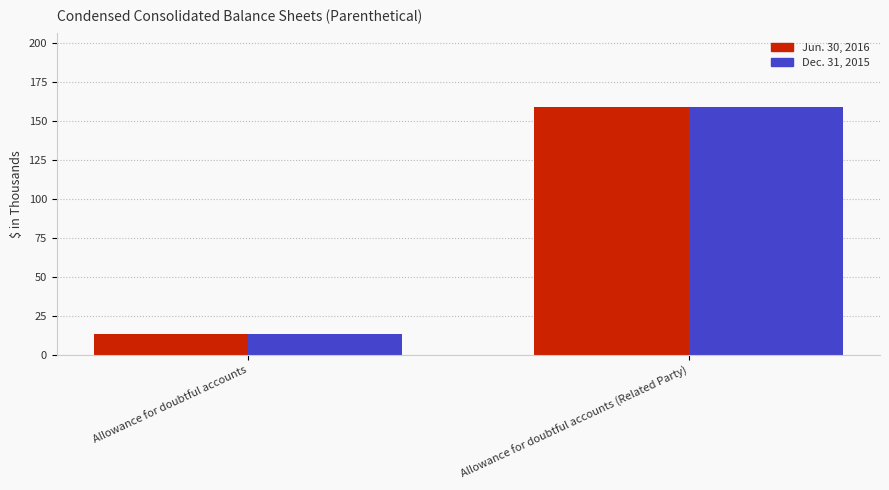

At which label is Jun. 30, 2016 closest to 86?

Allowance for doubtful accounts